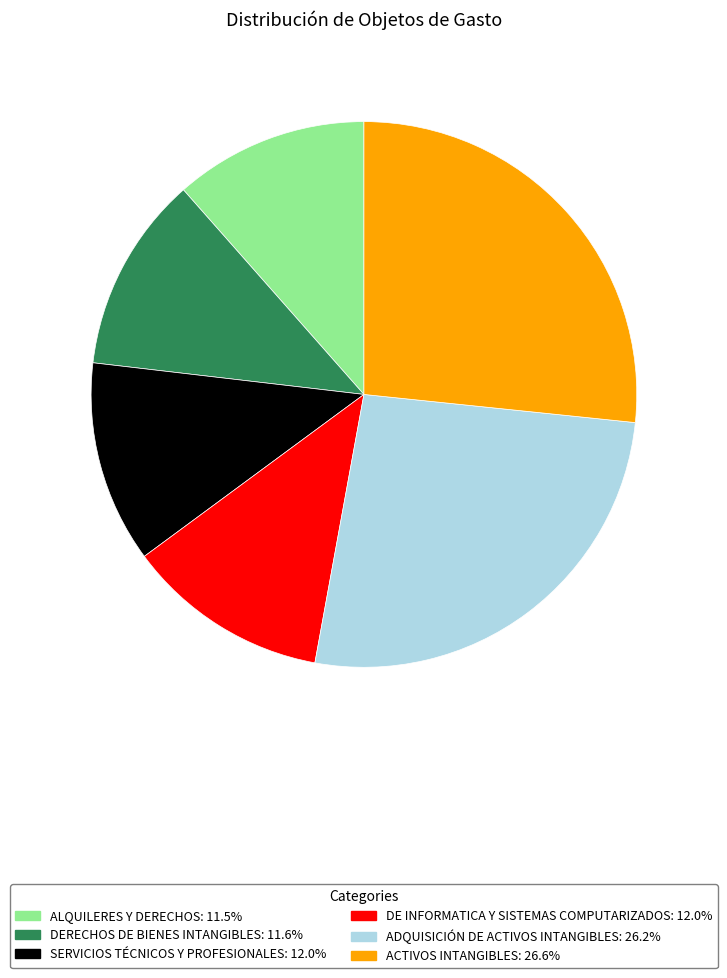

Which has a higher value, DE INFORMATICA Y SISTEMAS COMPUTARIZADOS or ADQUISICIÓN DE ACTIVOS INTANGIBLES?

ADQUISICIÓN DE ACTIVOS INTANGIBLES